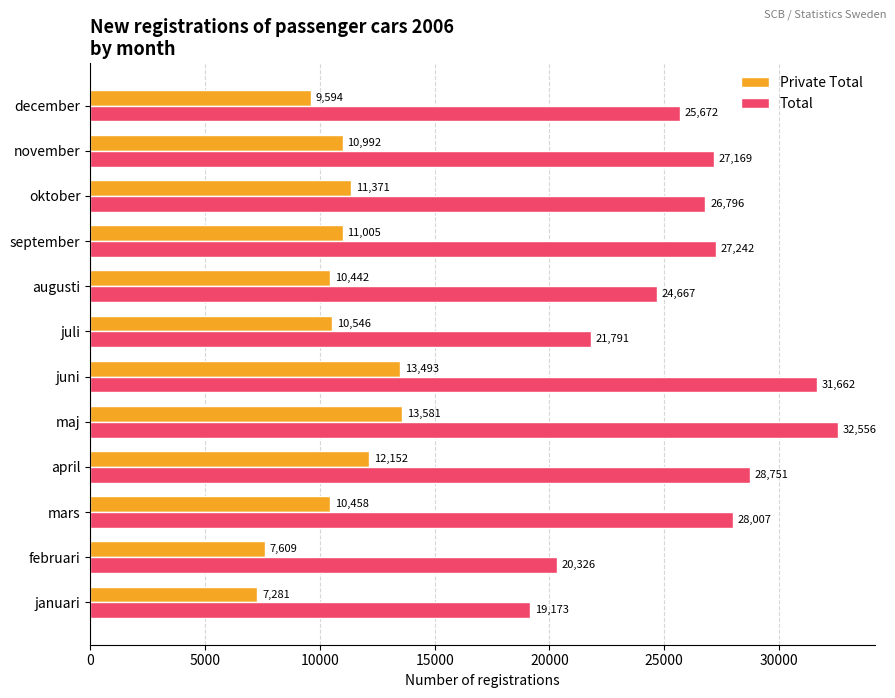

Is it true that Total equals 27242 at september?

True